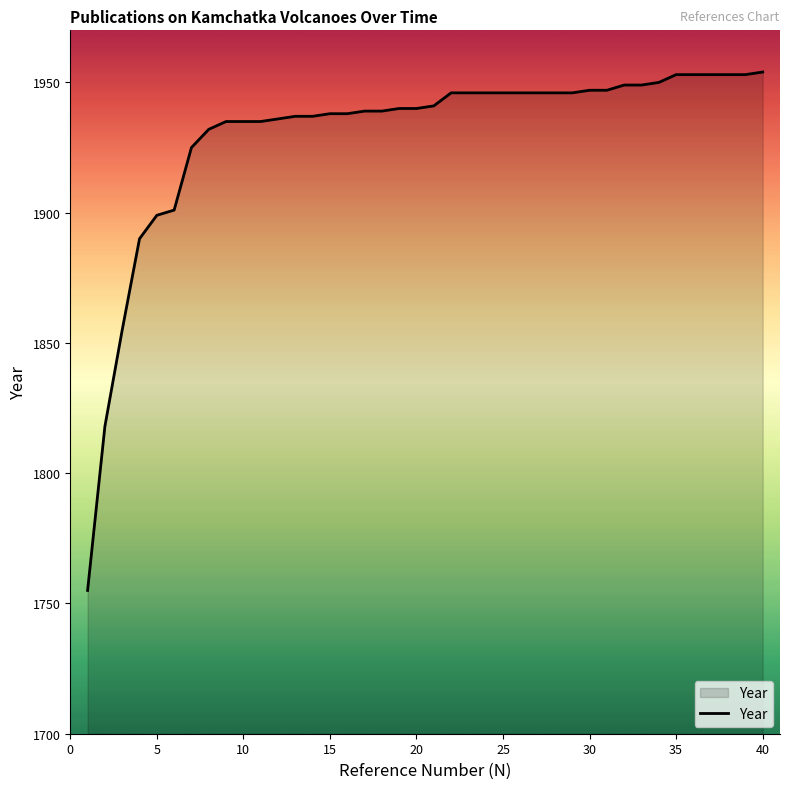

What is the minimum value shown in the chart?

1755